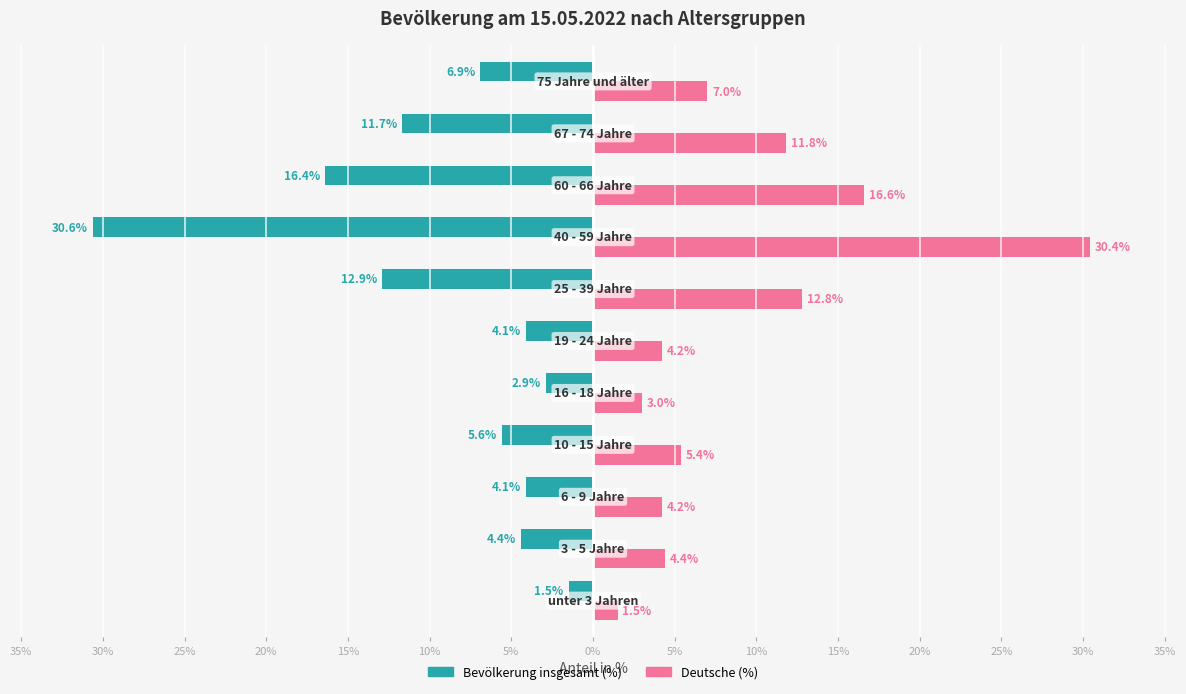

What are all the series names shown in the legend?

Bevölkerung insgesamt (%), Deutsche (%)